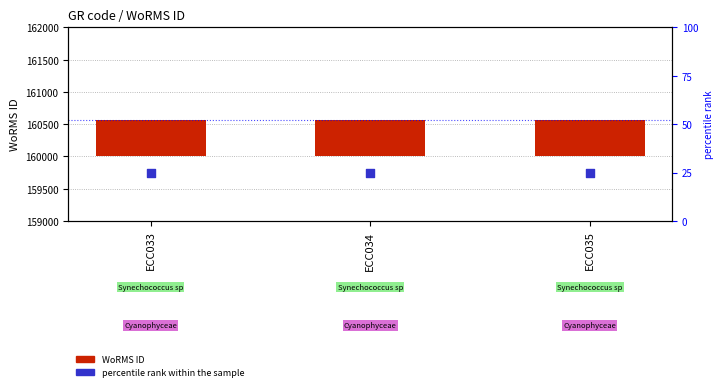

What are all the series names shown in the legend?

WoRMS ID, percentile rank within the sample